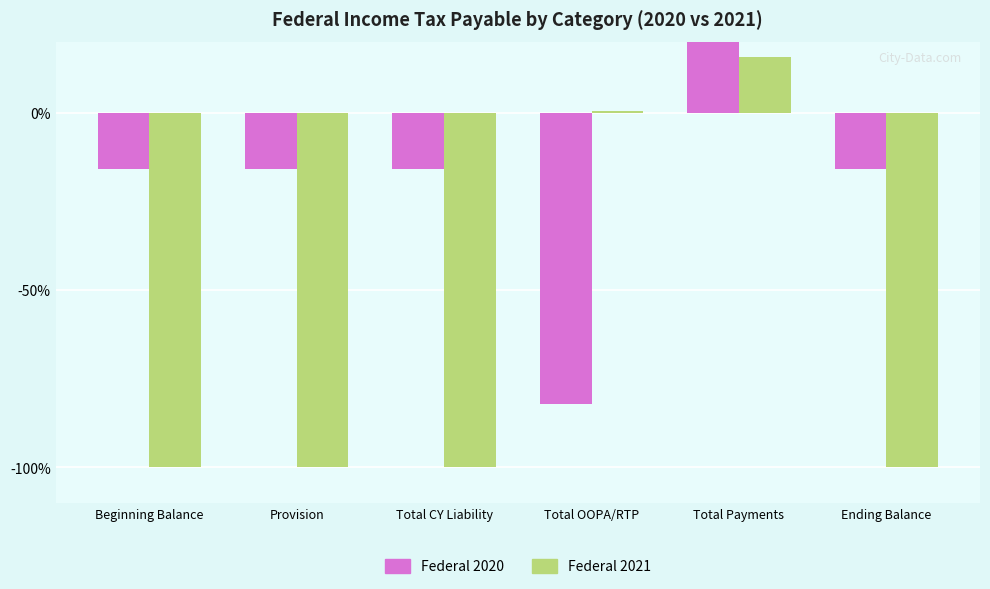

Reading right to left, transcribe all the data shown in this chart.

Federal 2020: Ending Balance=-15.9	Total Payments=27.4	Total OOPA/RTP=-82.2	Total CY Liability=-15.9	Provision=-15.9	Beginning Balance=-15.9
Federal 2021: Ending Balance=-99.8	Total Payments=15.6	Total OOPA/RTP=0.5	Total CY Liability=-100.0	Provision=-100.0	Beginning Balance=-100.0